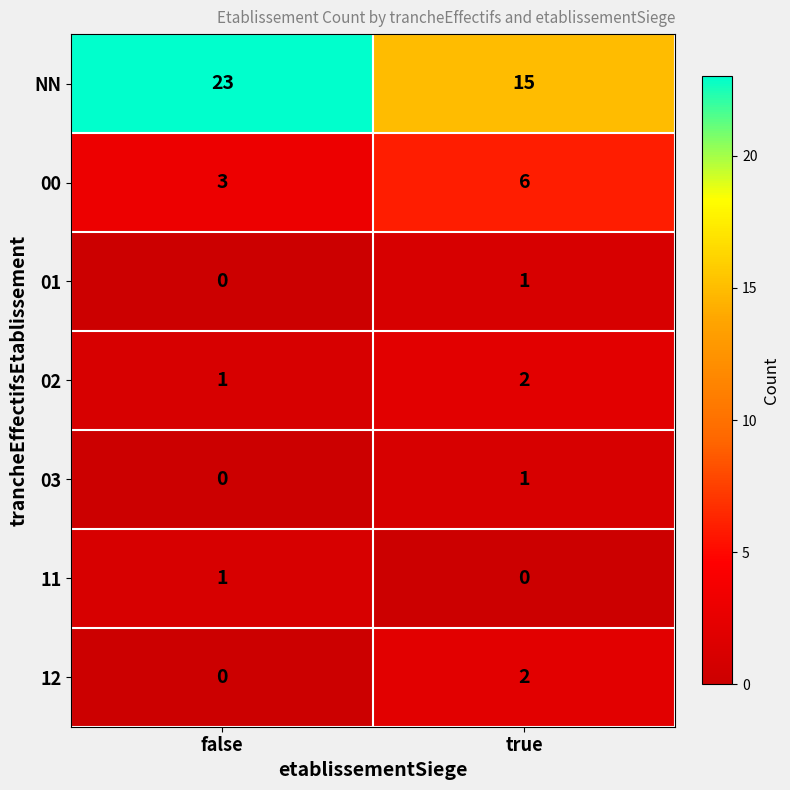

Which series has the largest total across all categories?

NN